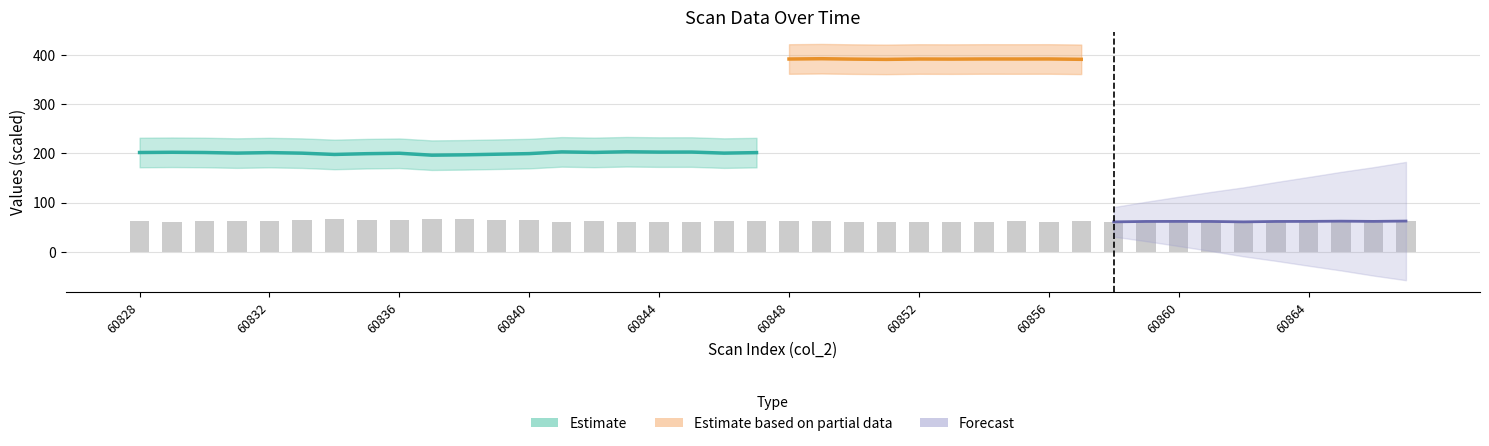

What position from the left is 17?

18